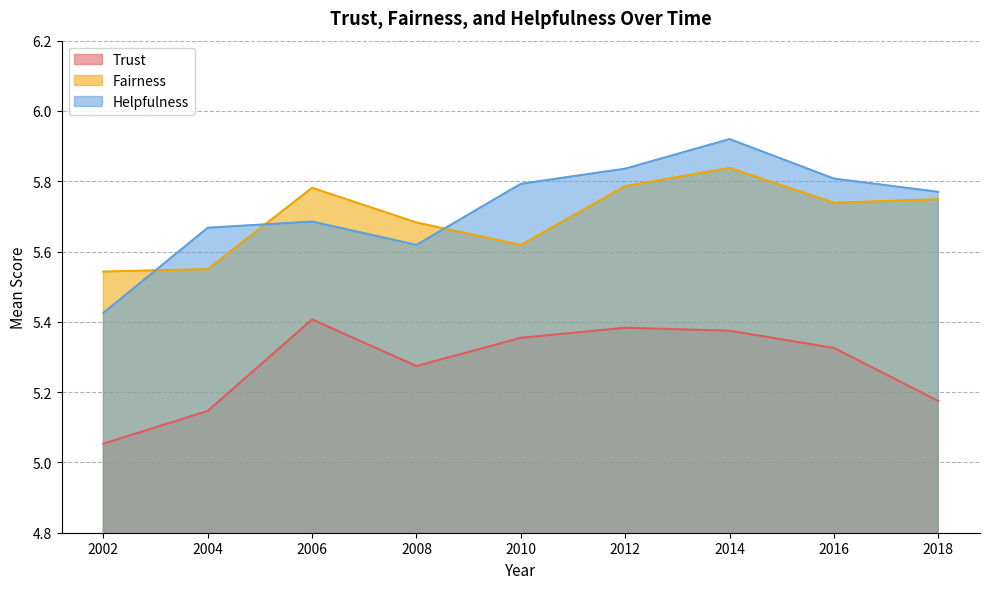

What are all the series names shown in the legend?

Trust, Fairness, Helpfulness